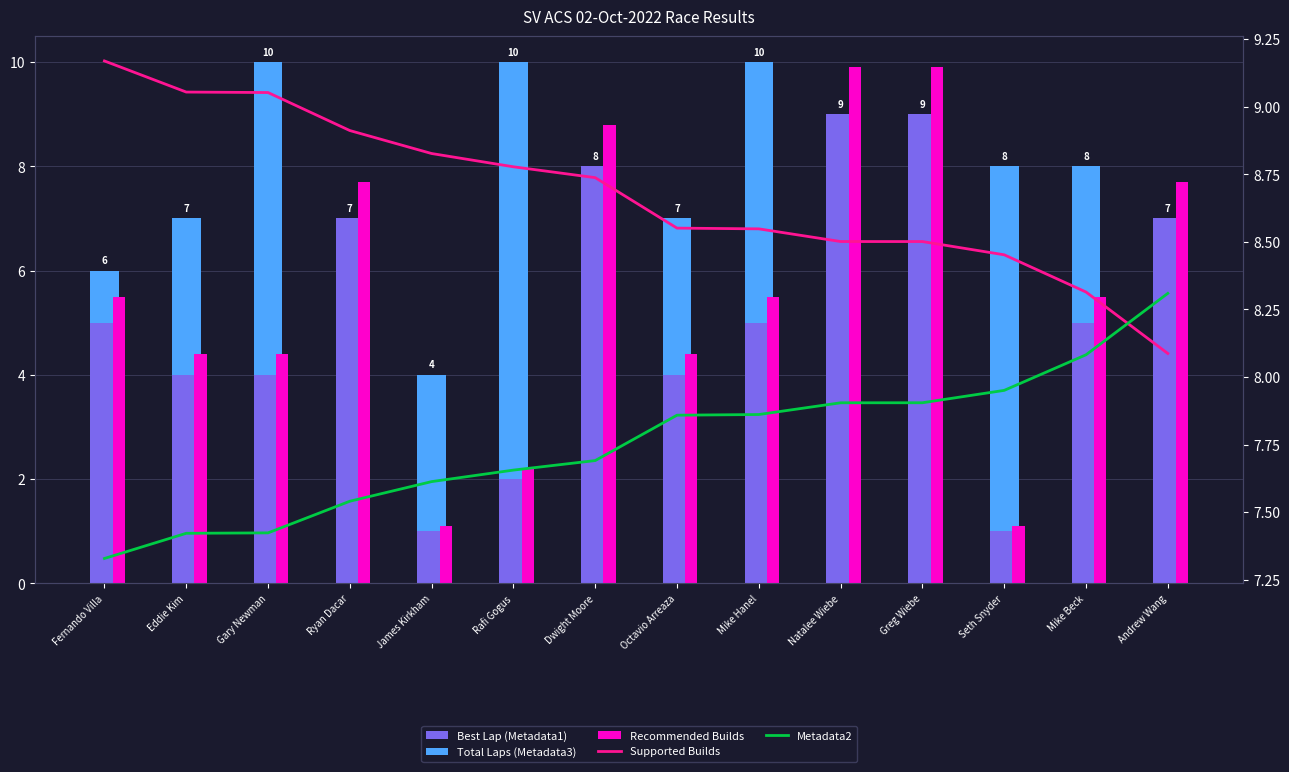

What are all the series names shown in the legend?

Best Lap (Metadata1), Total Laps (Metadata3), Recommended Builds, Supported Builds, Metadata2